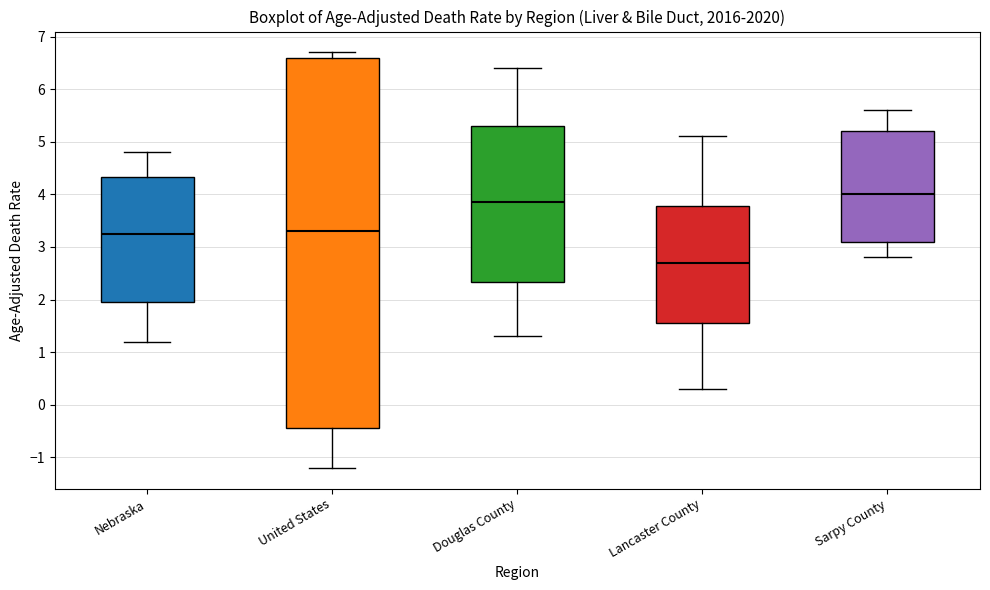

Which box has the highest median line?

Sarpy County